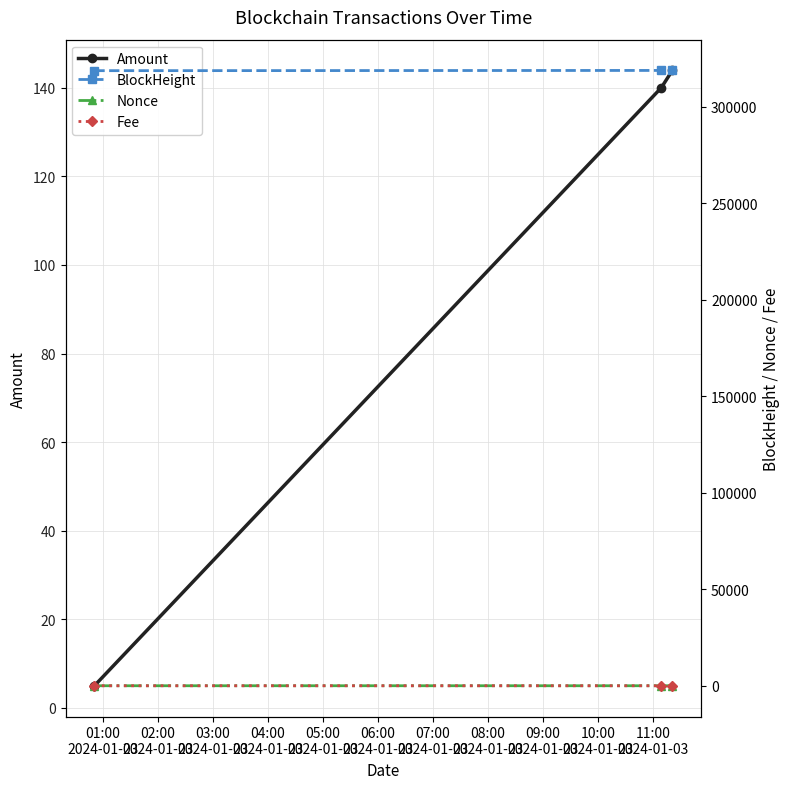

What is the difference between the maximum and minimum values in the BlockHeight series?

128.0